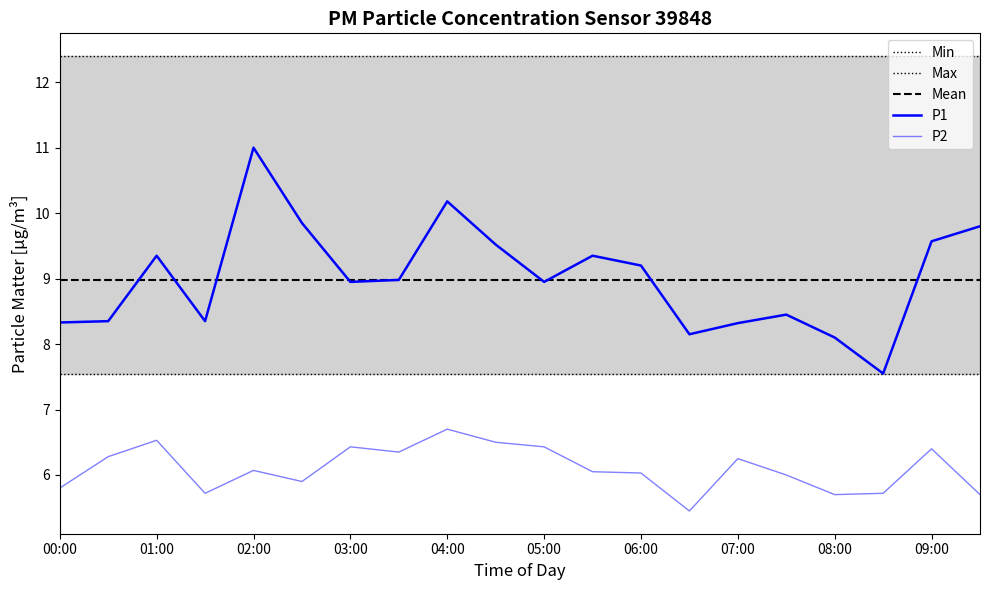

Rank the series at 02:00 from lowest to highest value.

P2, Min, Mean, P1, Max